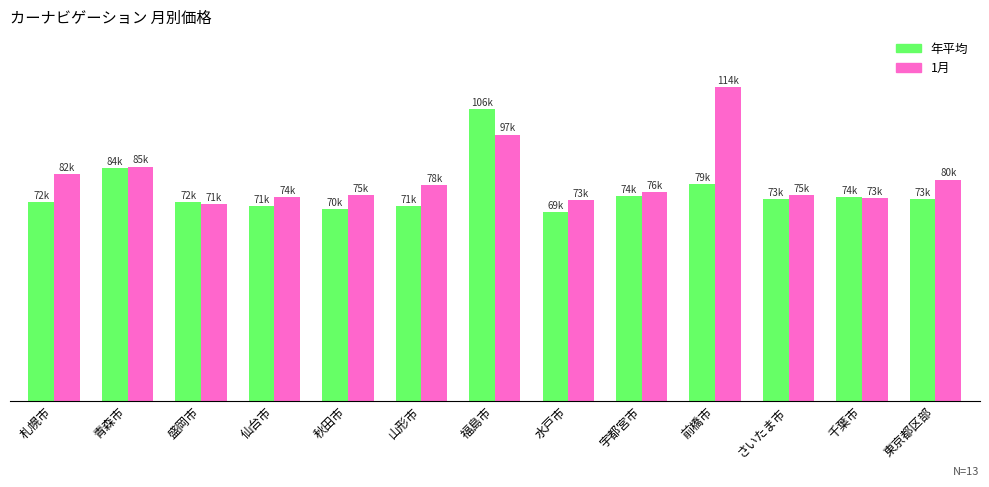

List the series in order of their overall mean, lowest first.

年平均, 1月